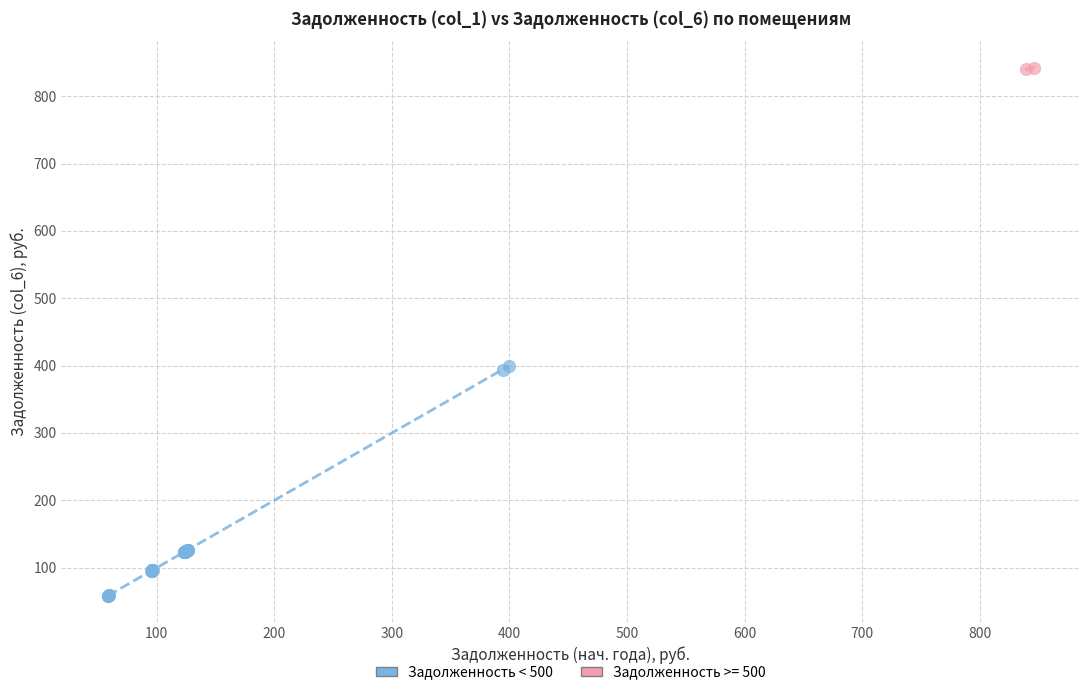

What are all the series names shown in the legend?

Задолженность < 500, Задолженность >= 500